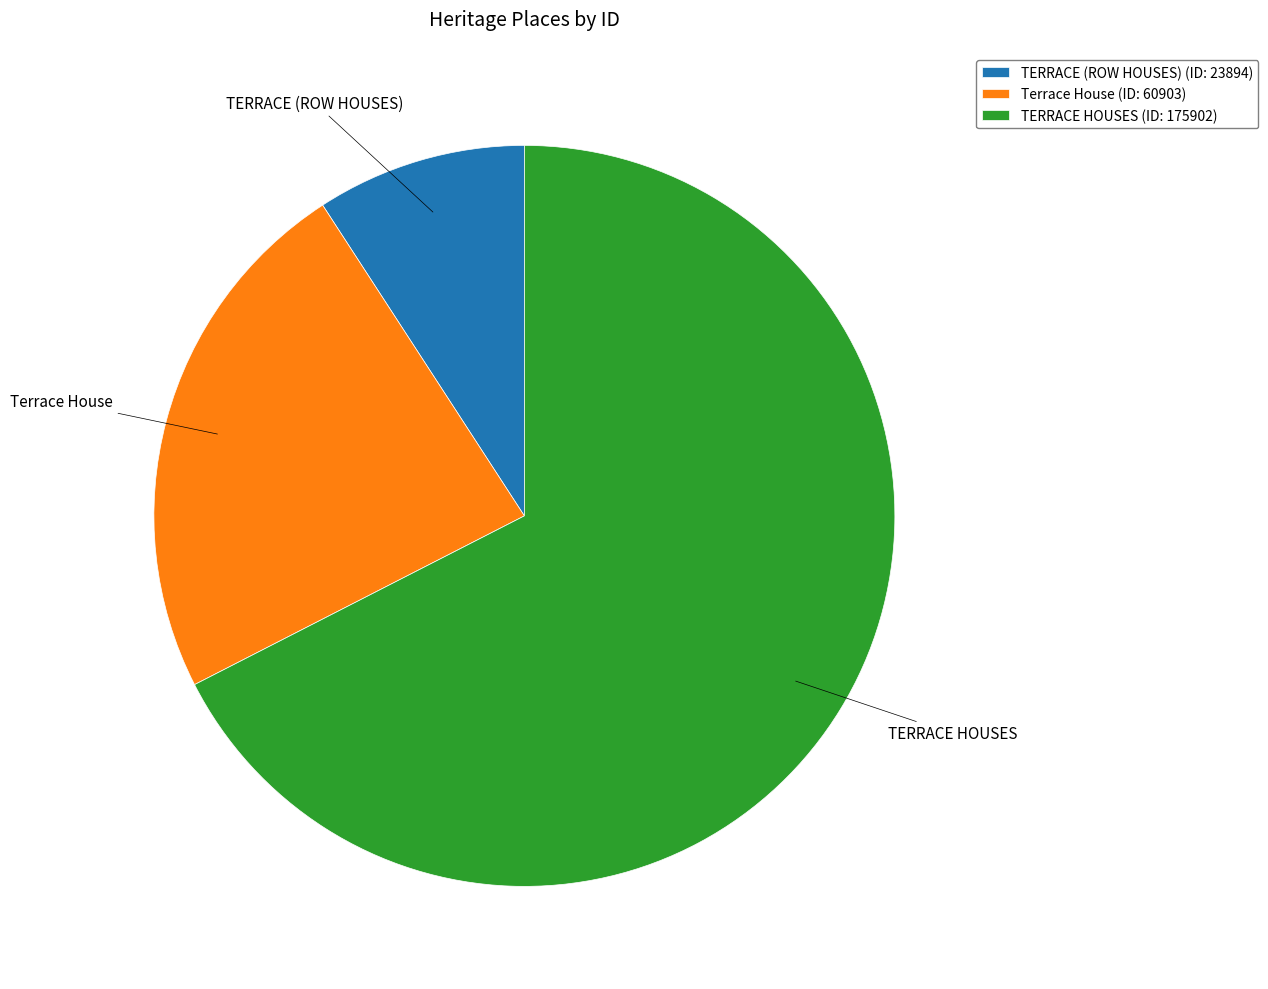

Between Terrace House (ID: 60903) and TERRACE HOUSES (ID: 175902), which is larger?

TERRACE HOUSES (ID: 175902)